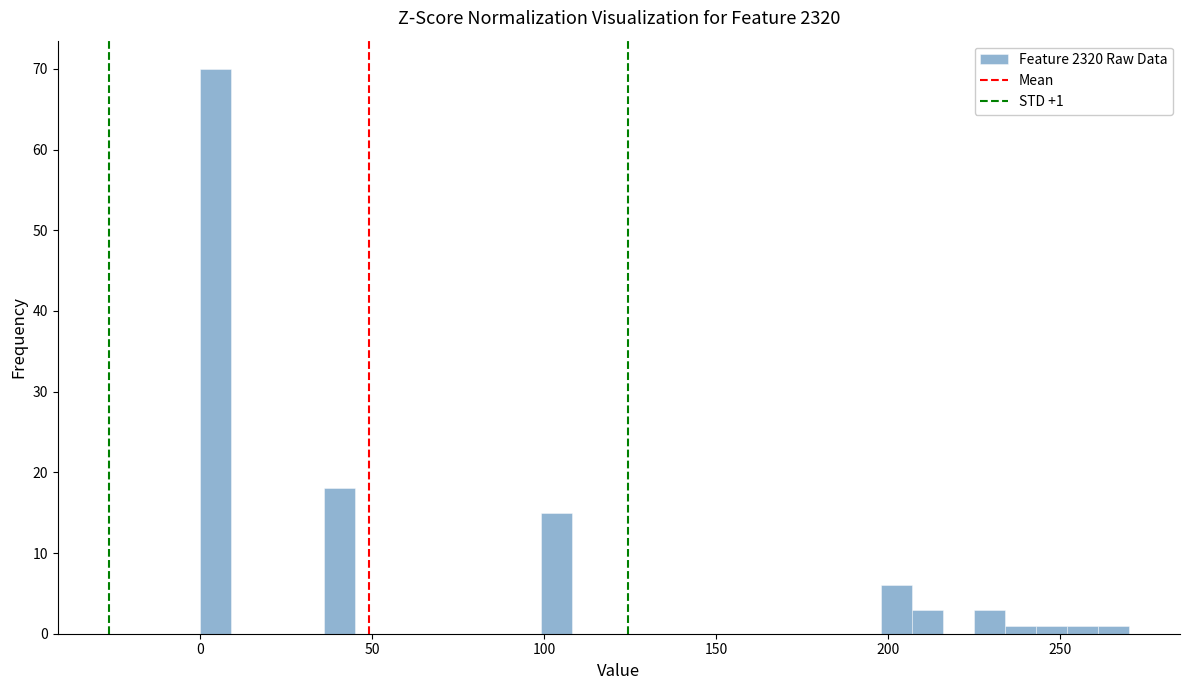

Read against the x-axis, roughly where is the centre of the tallest bar?

5